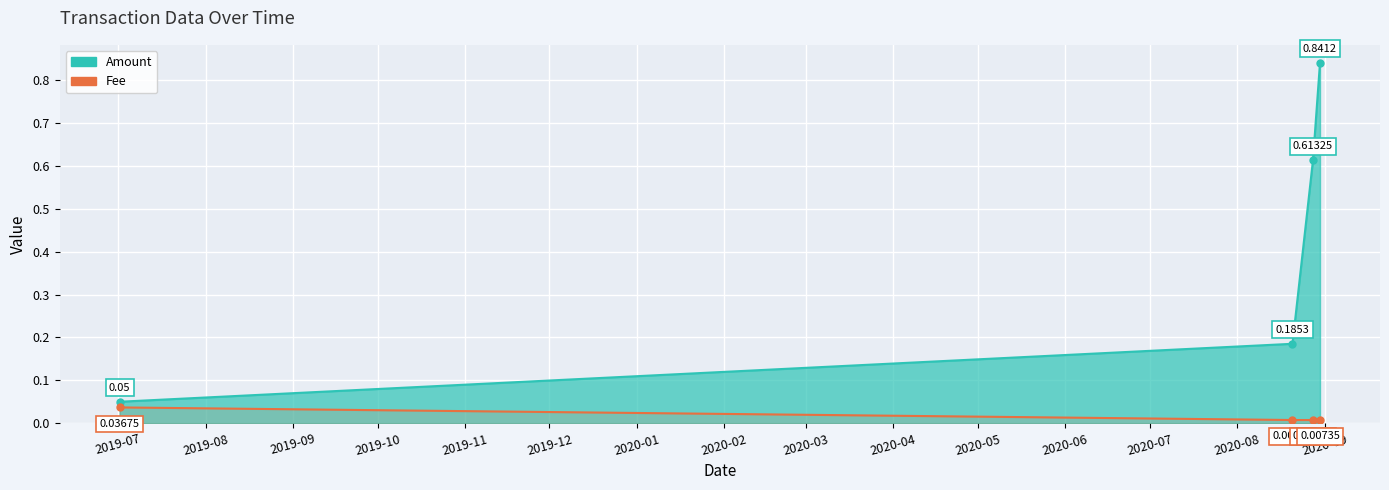

Which label corresponds to the smallest value in the chart?

2020-08-20 14:47:16